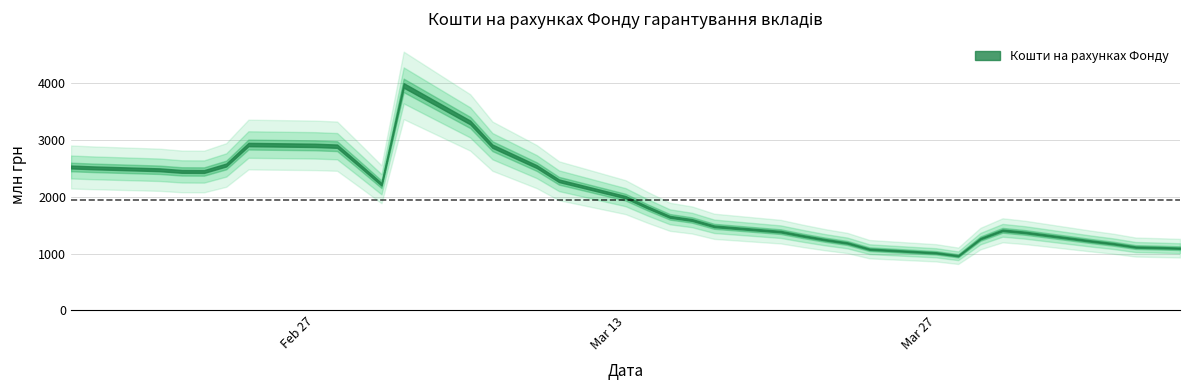

Where does the data first go above 1810?

2017-02-16